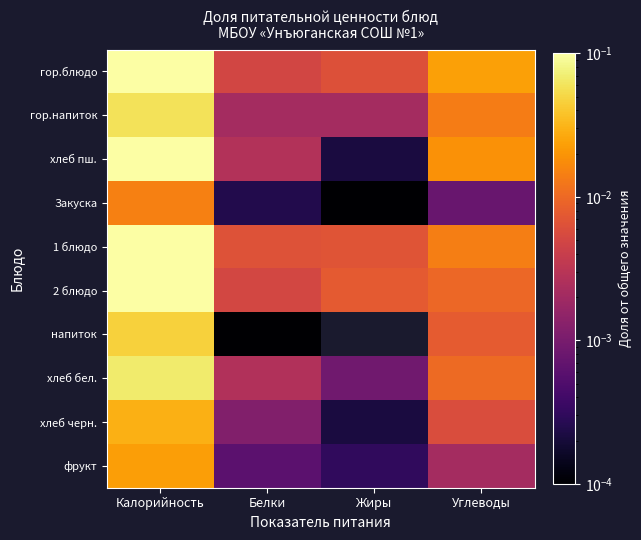

Reading right to left, transcribe all the data shown in this chart.

гор.блюдо: Углеводы=0.0	Жиры=0.0	Белки=0.0	Калорийность=0.1
гор.напиток: Углеводы=0.0	Жиры=0.0	Белки=0.0	Калорийность=0.1
хлеб пш.: Углеводы=0.0	Жиры=0.0	Белки=0.0	Калорийность=0.1
Закуска: Углеводы=0.0	Жиры=0.0	Белки=0.0	Калорийность=0.0
1 блюдо: Углеводы=0.0	Жиры=0.0	Белки=0.0	Калорийность=0.1
2 блюдо: Углеводы=0.0	Жиры=0.0	Белки=0.0	Калорийность=0.2
напиток: Углеводы=0.0	Жиры=0.0	Белки=0.0	Калорийность=0.0
хлеб бел.: Углеводы=0.0	Жиры=0.0	Белки=0.0	Калорийность=0.1
хлеб черн.: Углеводы=0.0	Жиры=0.0	Белки=0.0	Калорийность=0.0
фрукт: Углеводы=0.0	Жиры=0.0	Белки=0.0	Калорийность=0.0